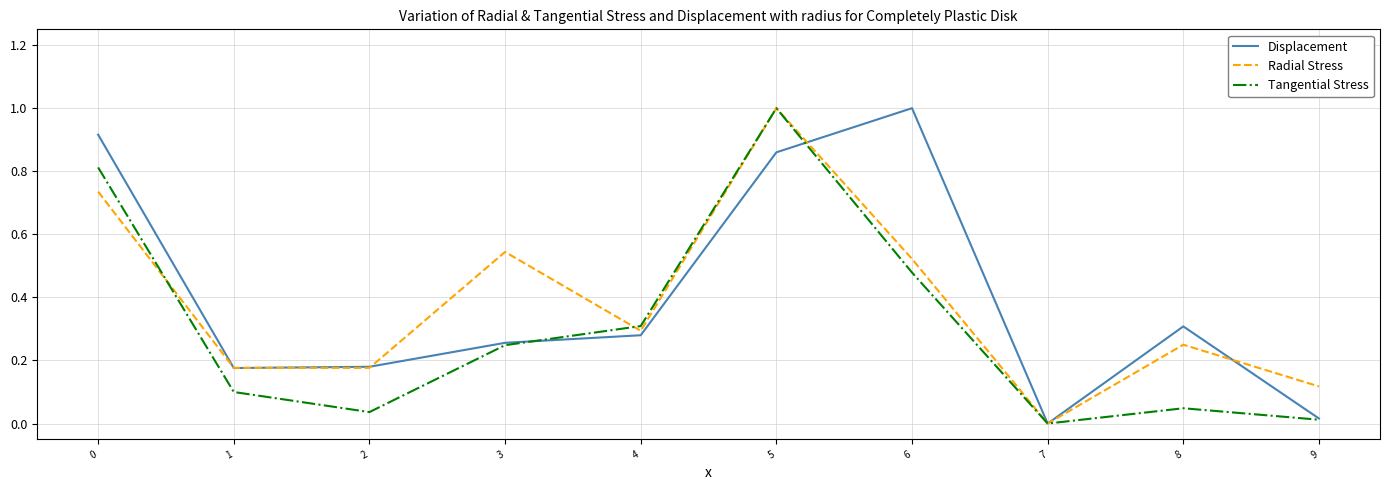

Which category has the lowest value in the Radial Stress series?

7